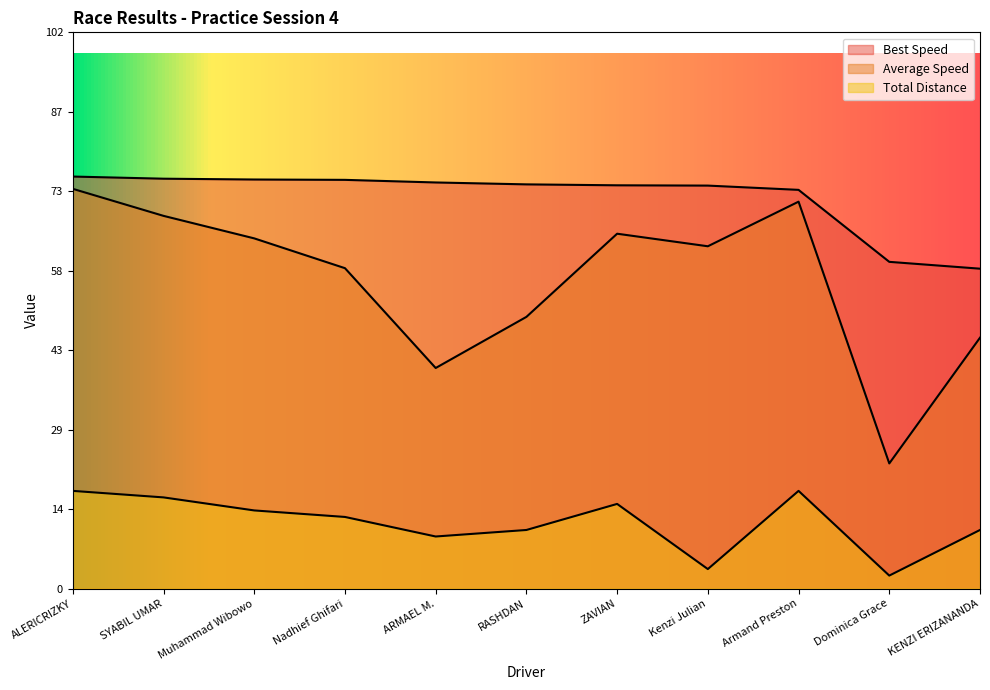

How many data points in Average Speed are above 63?

6